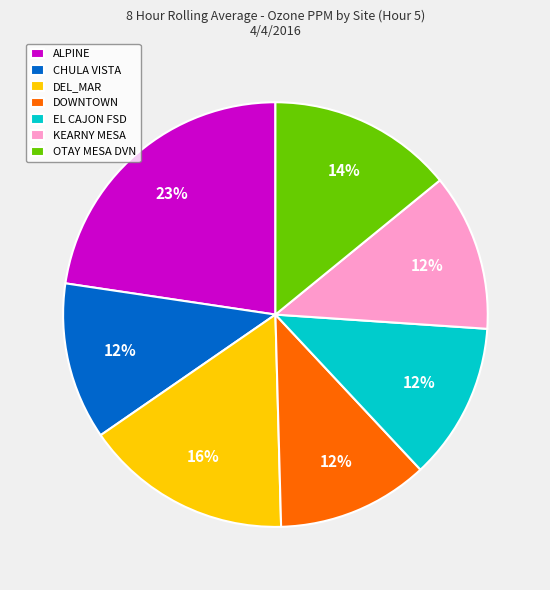

To the nearest percent, what is the difference between the DOWNTOWN and DEL_MAR slice percentages?

4%